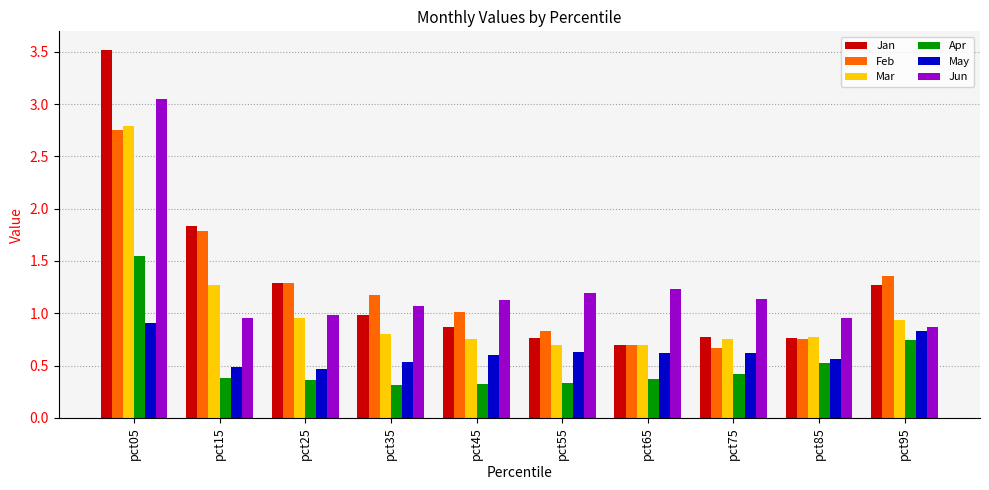

What is the difference between the maximum and second lowest values in the Apr series?

1.2